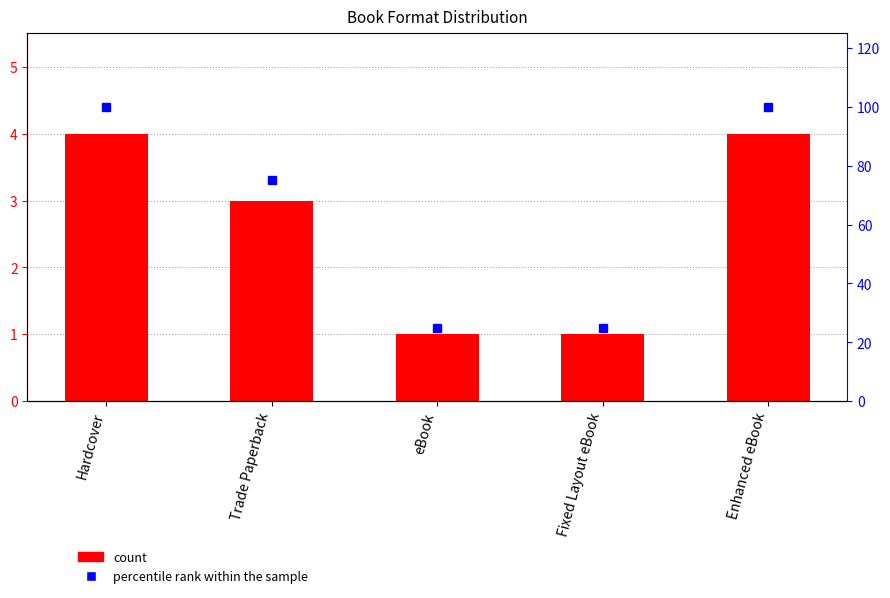

What is the difference between the highest and lowest values at Fixed Layout eBook?

24